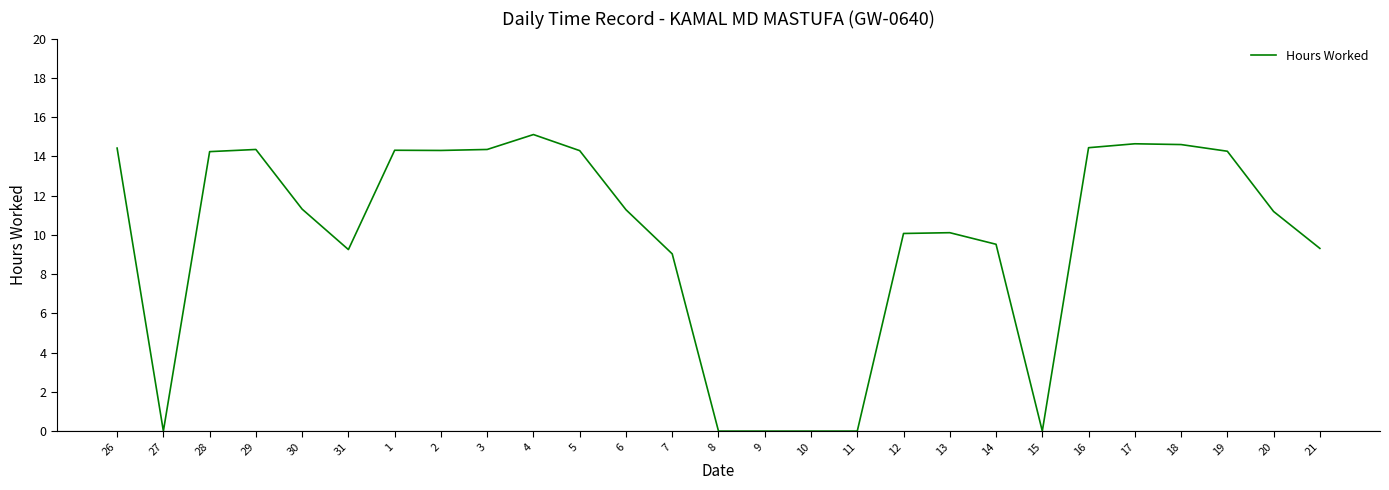

What is the difference between the second highest and minimum values?

14.6